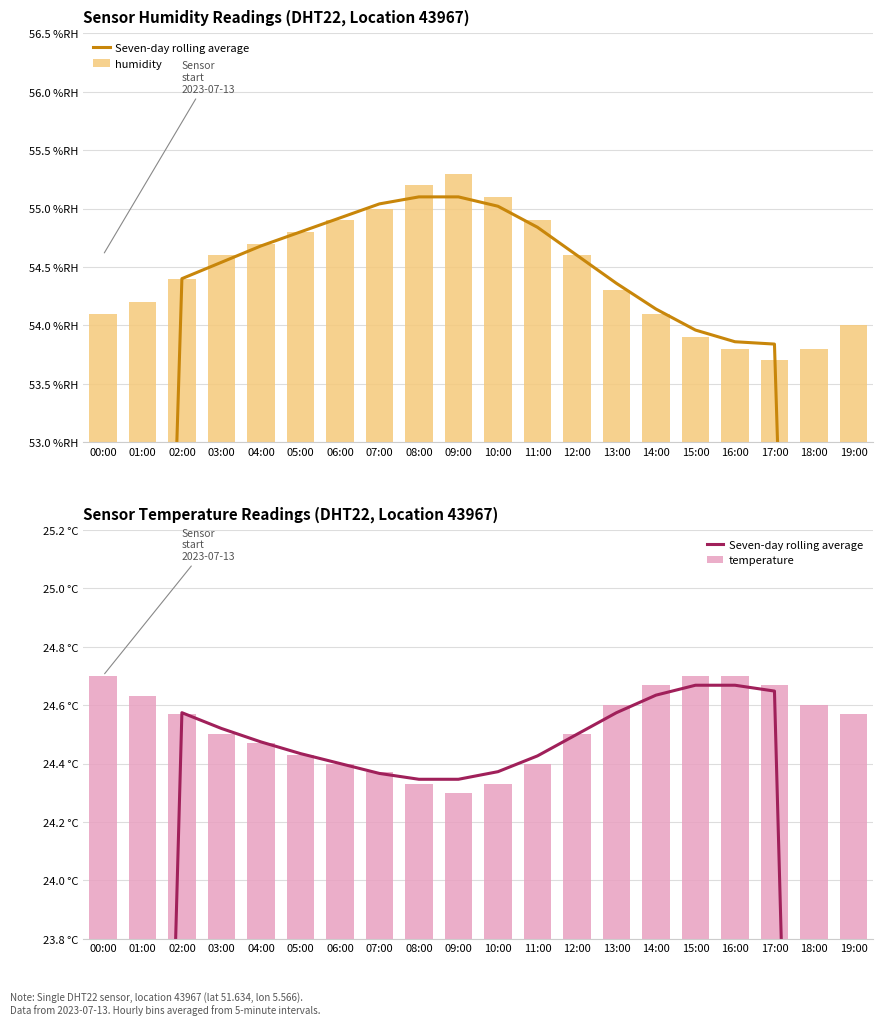

At which category is the sum across all series the highest?

09:00